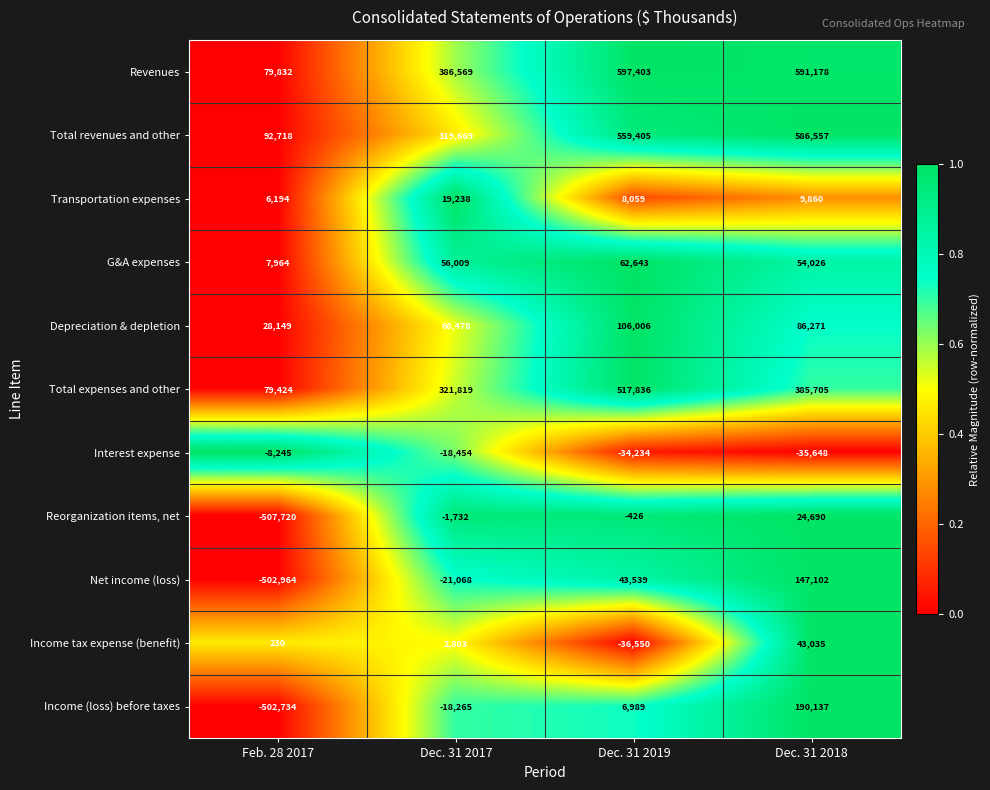

At which category is the sum across all series the highest?

Dec. 31 2018